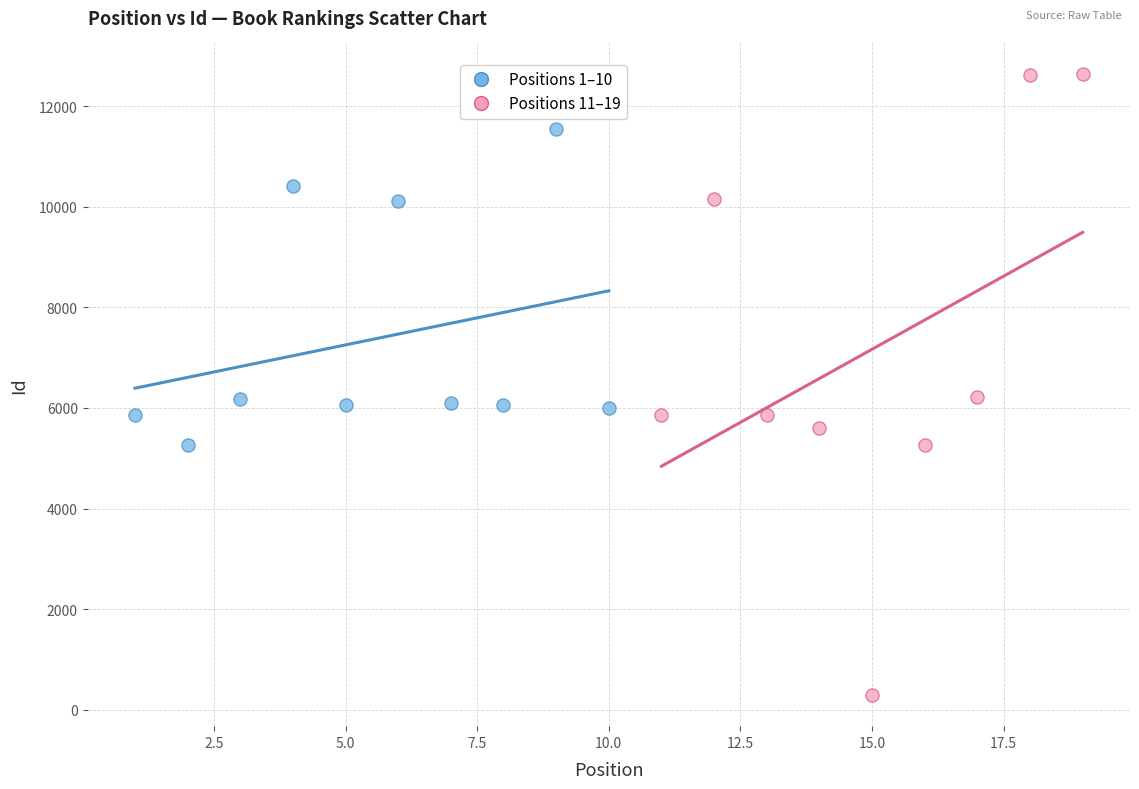

Which series reaches the maximum Y coordinate?

Positions 11–19